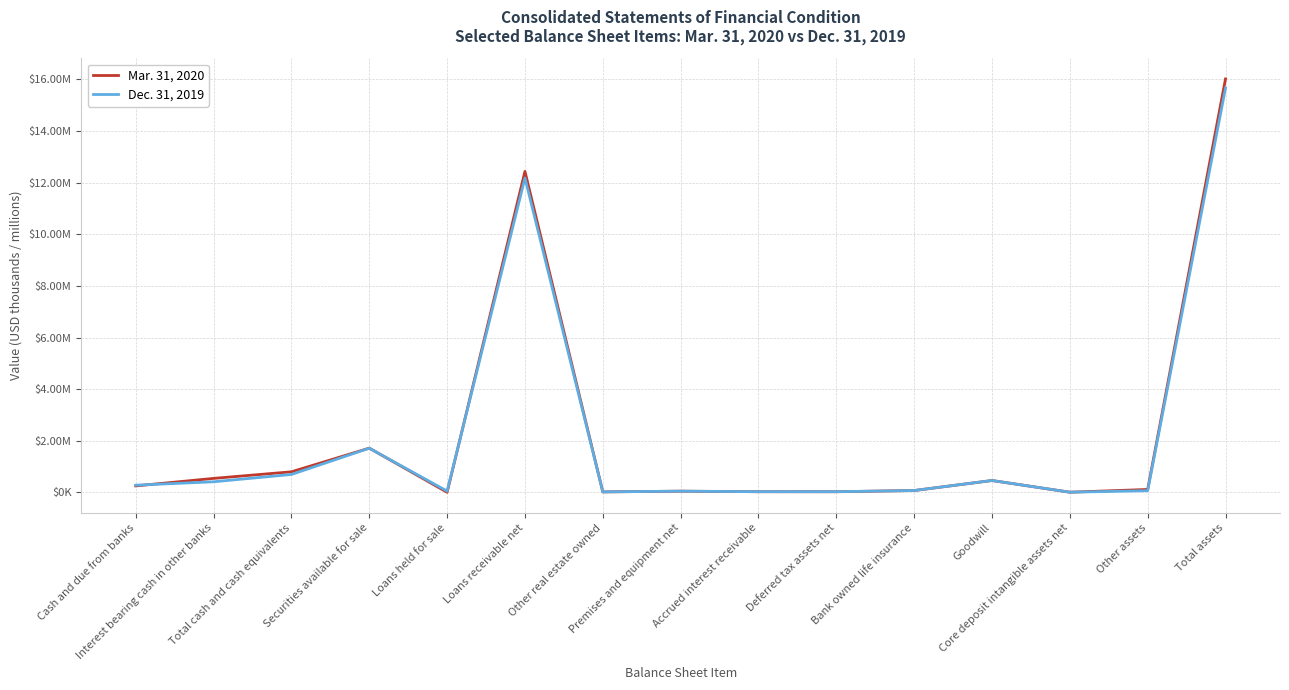

At which category does the chart reach its minimum across all series?

Loans held for sale